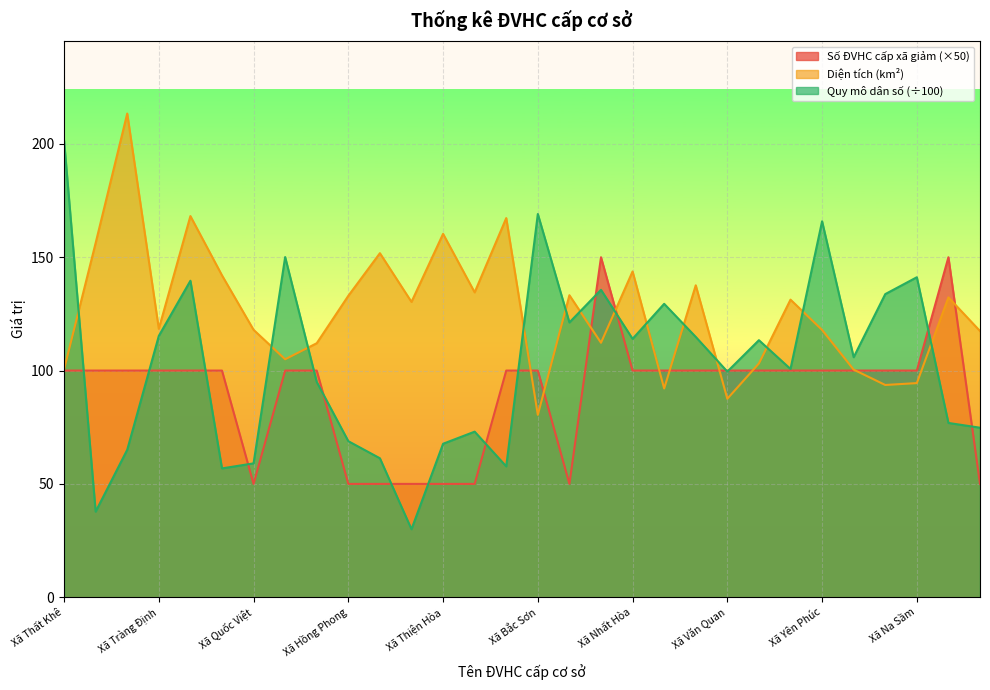

At which category does Số ĐVHC cấp xã giảm reach its first local valley?

Xã Quốc Việt